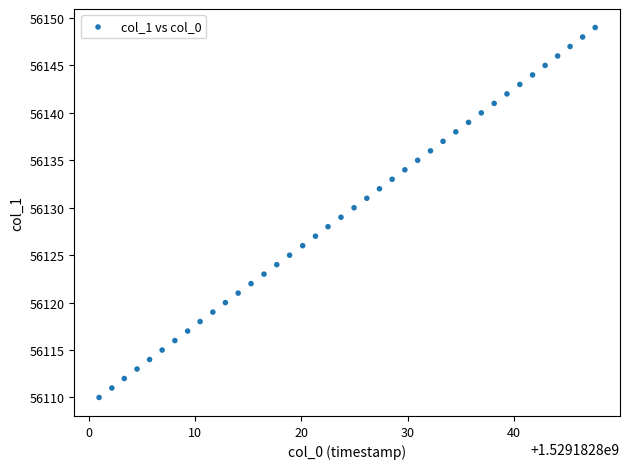

What is the range of Y values (max minus min)?

39